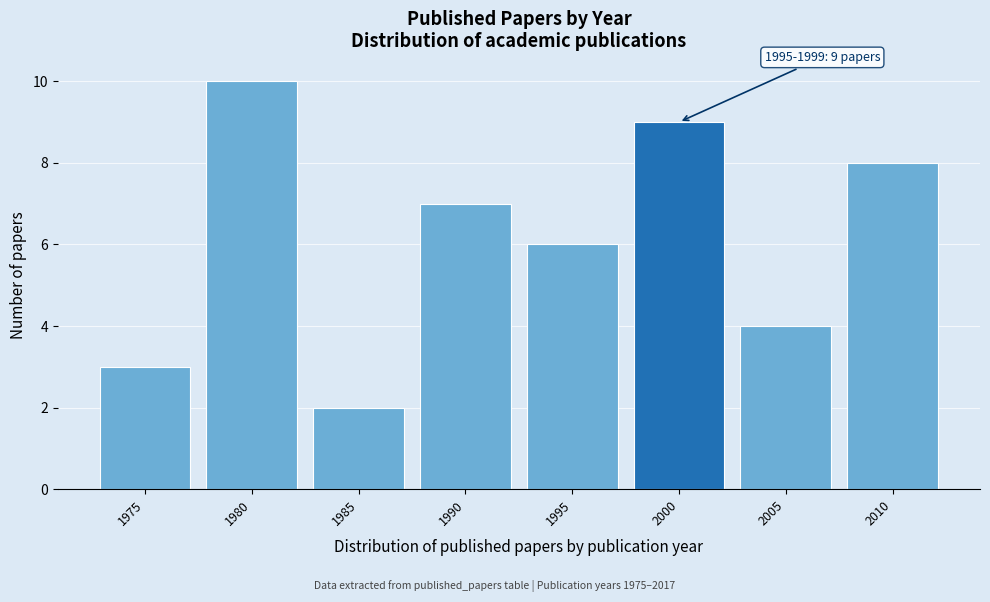

Reading left to right, transcribe all the data shown in this chart.

3	10	2	7	6	9	4	8